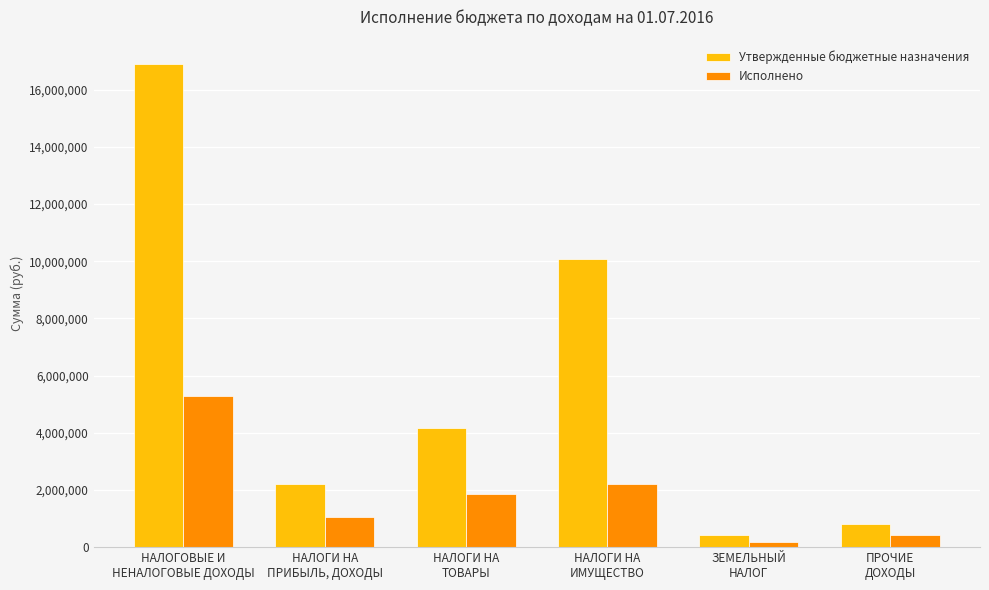

How many data points in Исполнено are above 1857936?

3